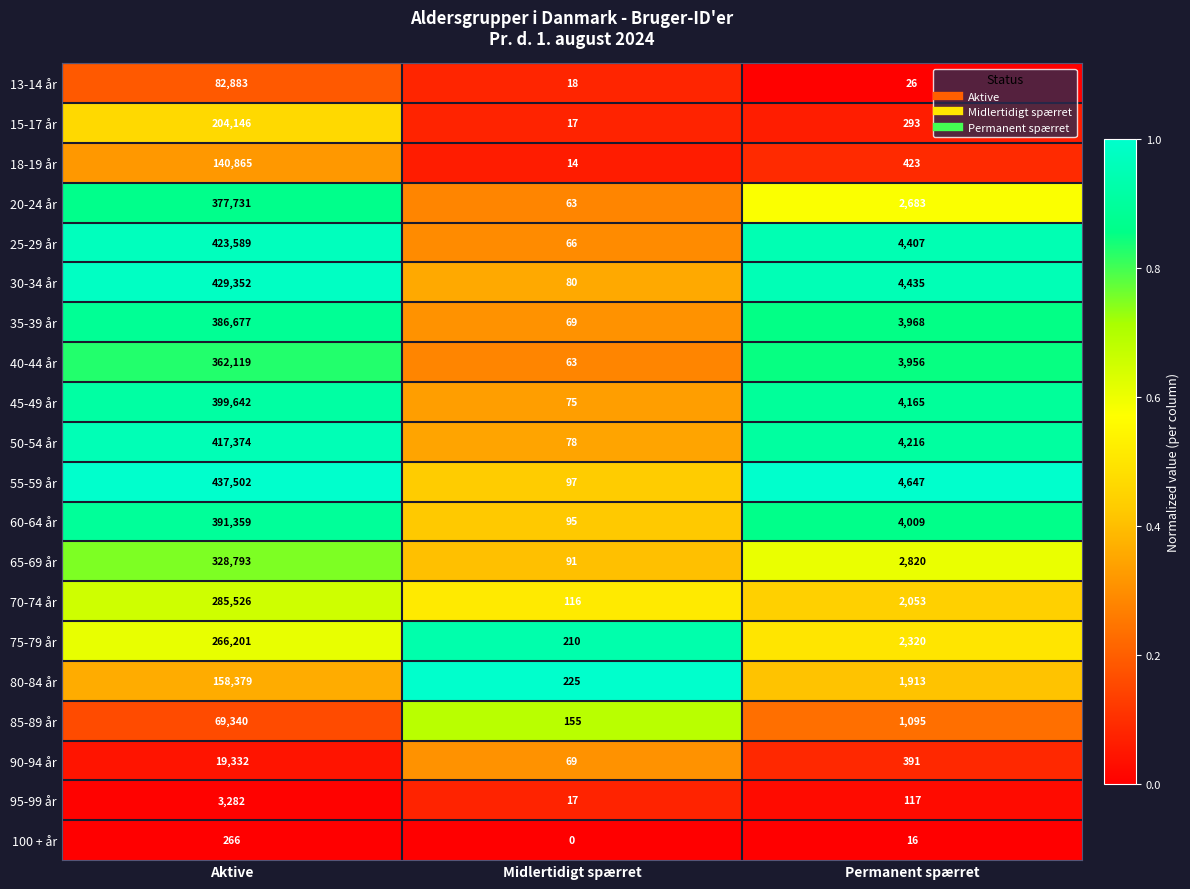

Is the value of 90-94 år at Aktive greater than the value of 20-24 år at Midlertidigt spærret?

Yes